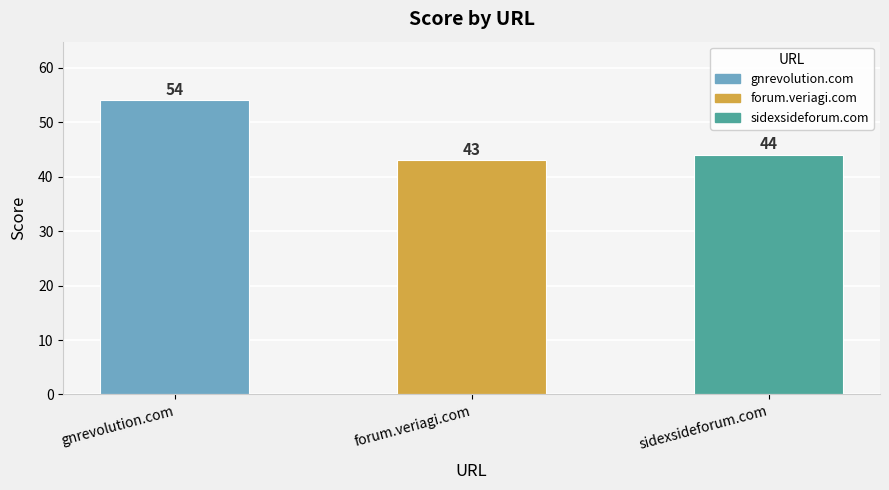

Between forum.veriagi.com and sidexsideforum.com, which is larger?

sidexsideforum.com